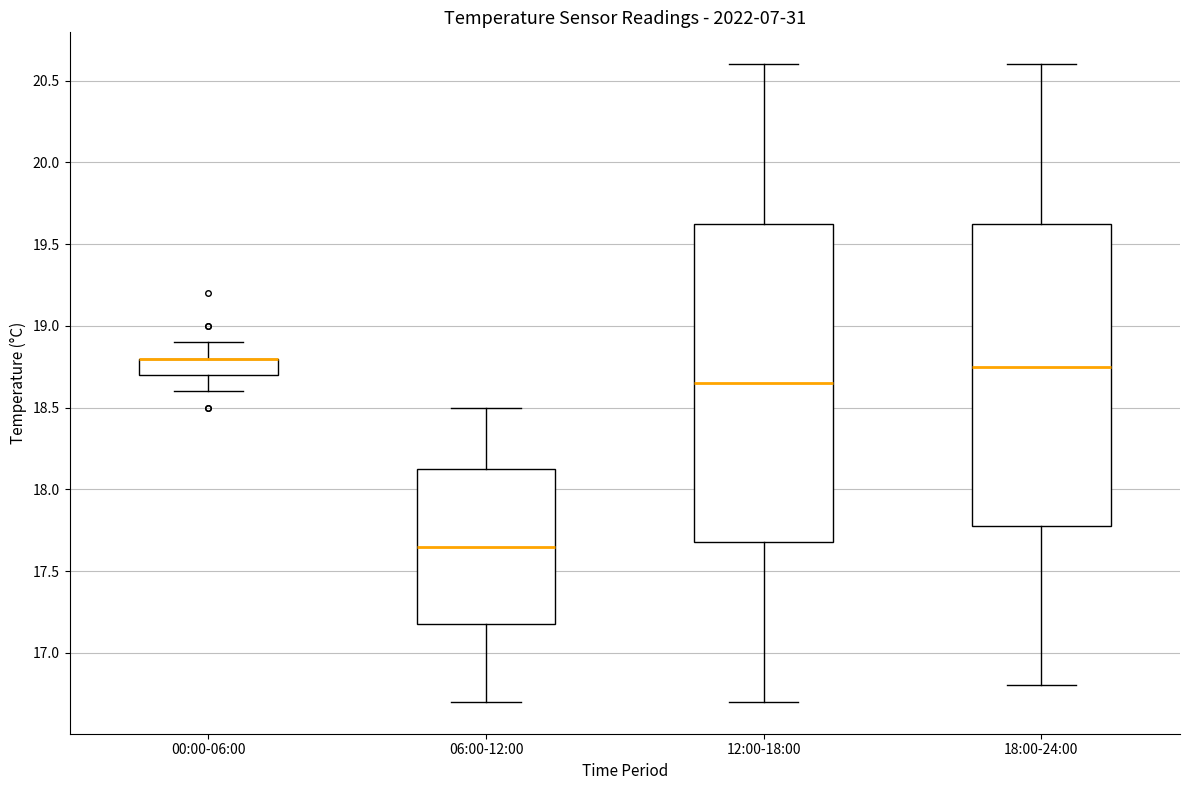

Where is the lower edge of the box for 06:00-12:00 on the y-axis? The values are not printed on the chart, so give them approximately, as read against the axis.

17.20